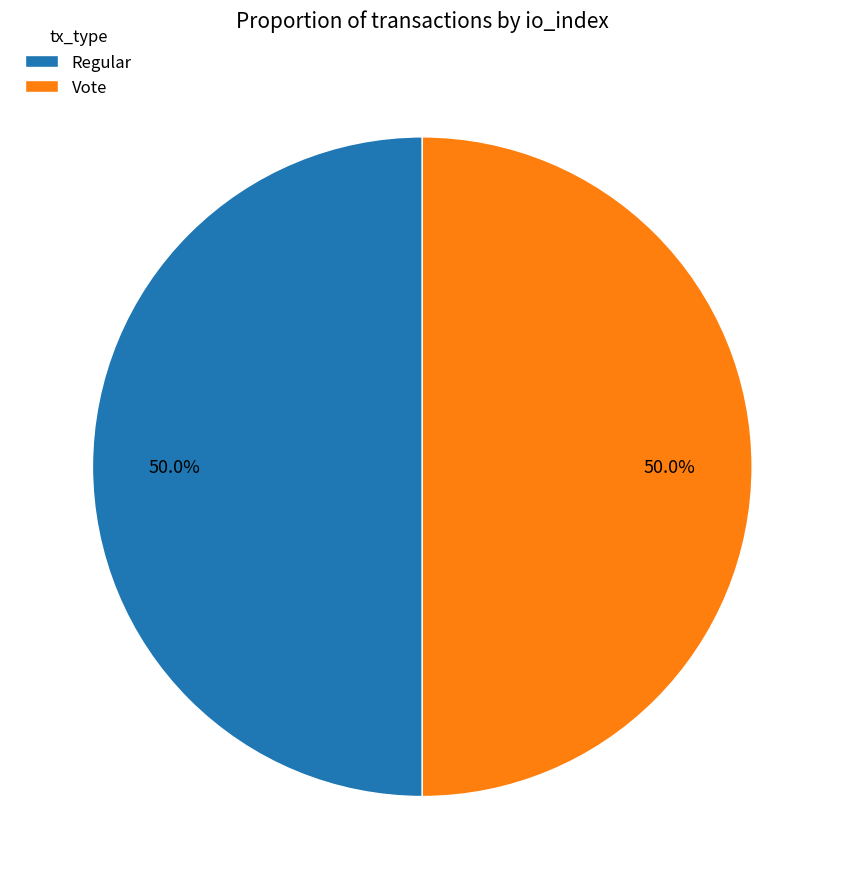

What percentage do Vote and Regular together represent?

100.0%